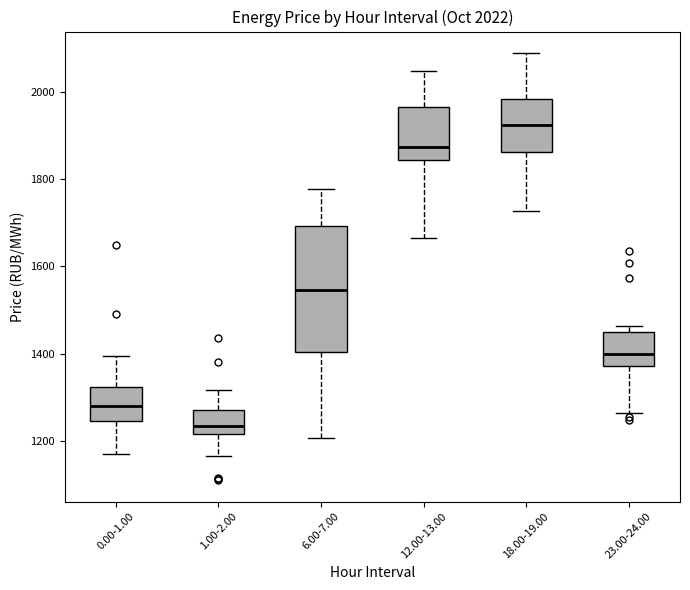

Comparing the boxes themselves (not the whiskers), which one is the tallest?

6.00-7.00